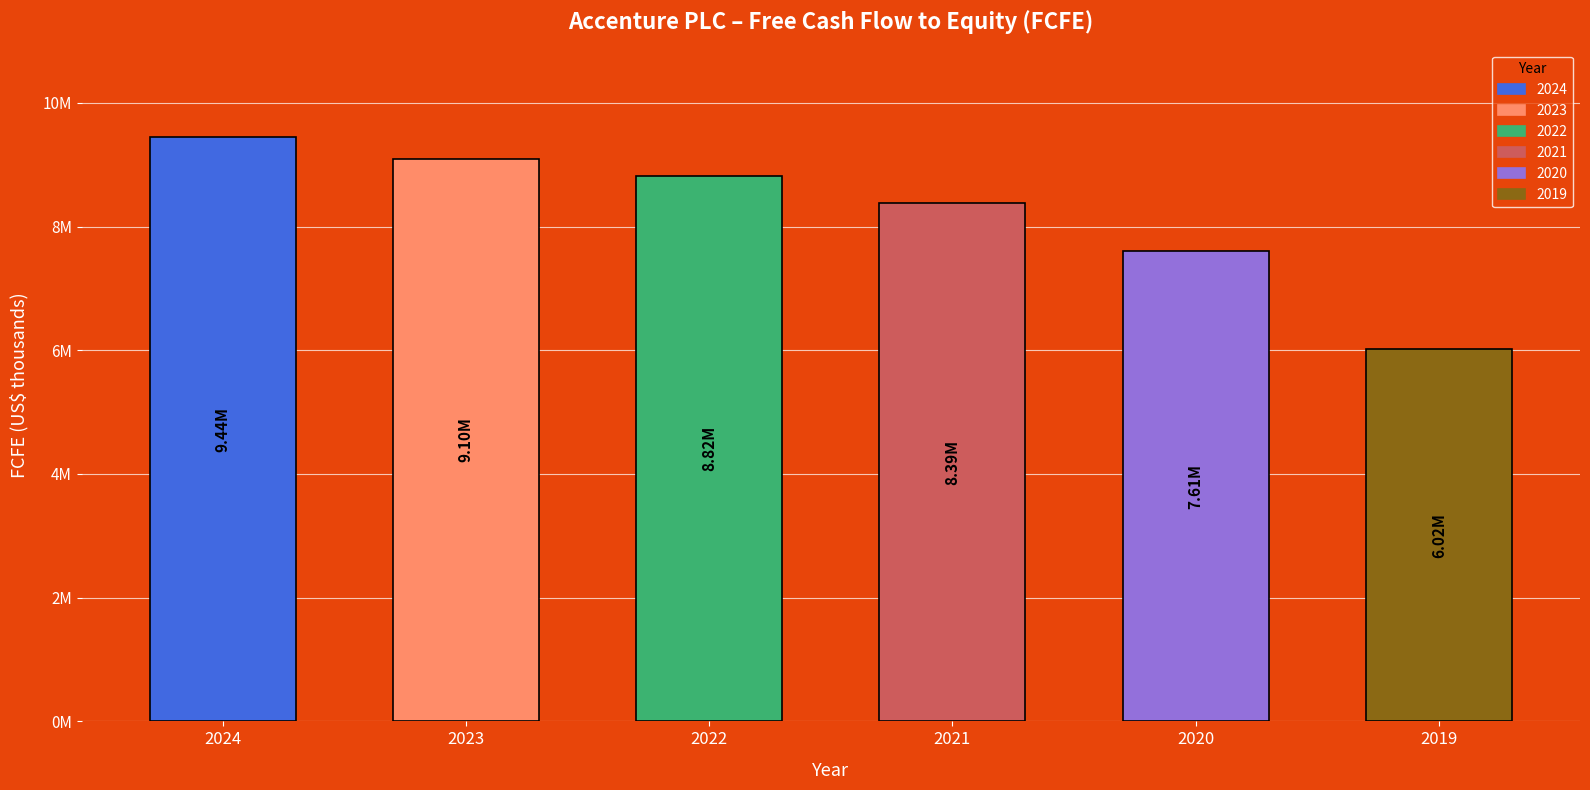

True or false: the data shows 2678850 at 2019.

False